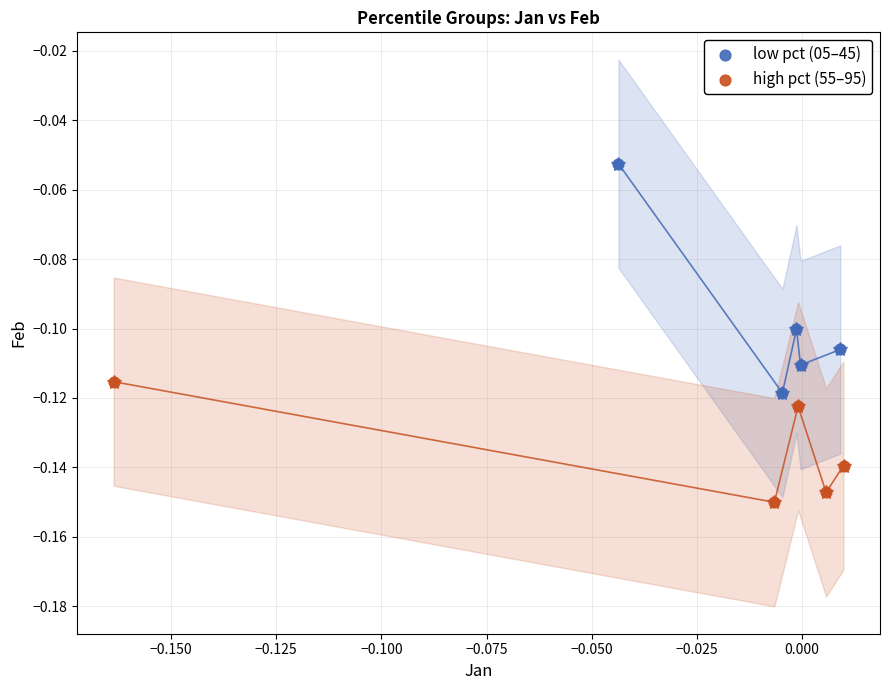

Which series reaches the minimum Y coordinate?

high pct (55–95)